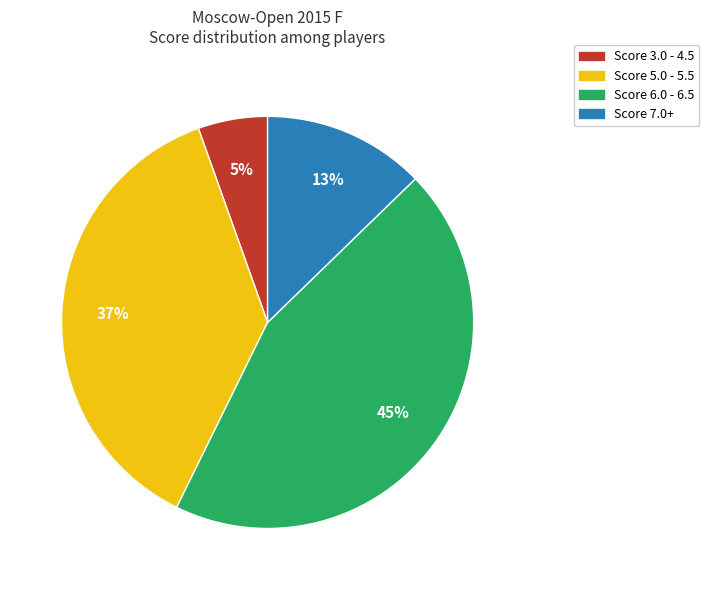

To the nearest percent, what is the average slice percentage?

25%